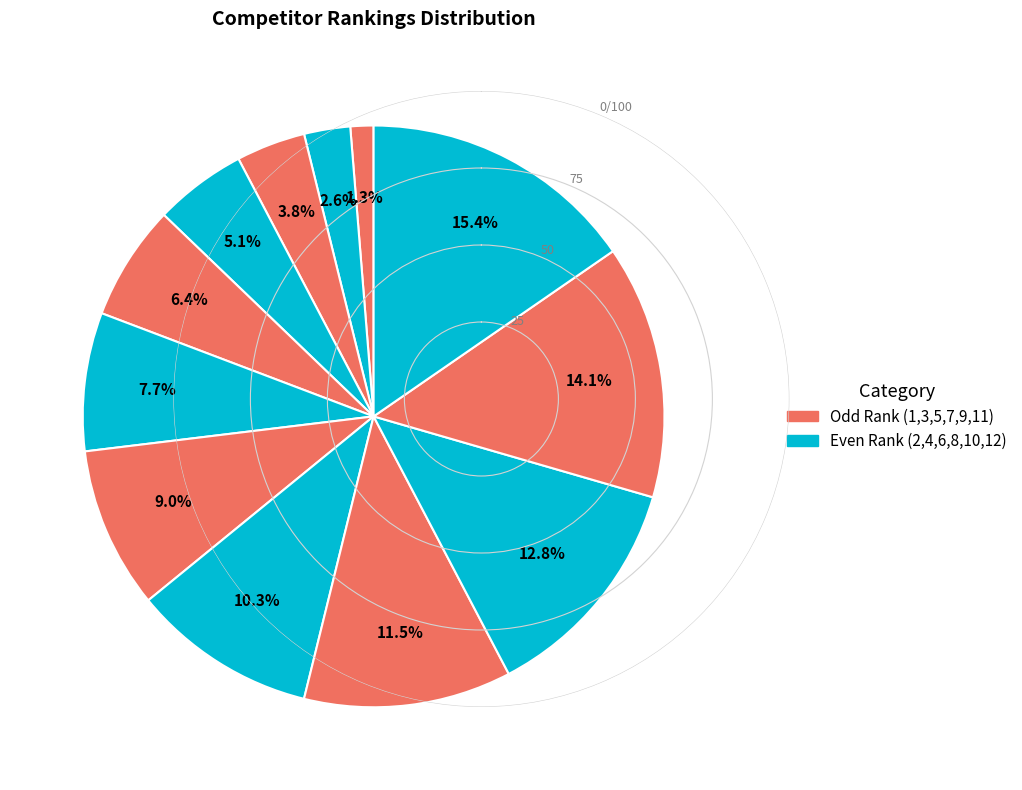

Does any single category account for the majority?

No